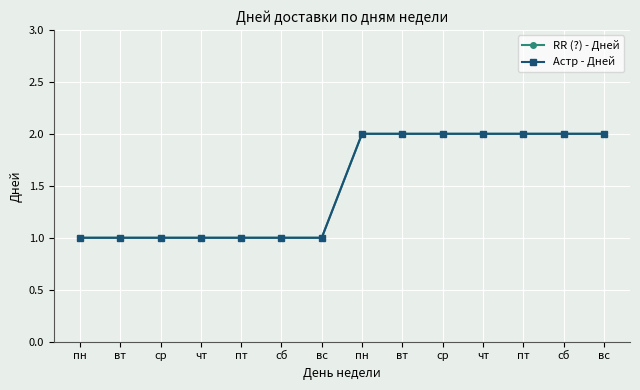

The RR (?) - Дней series shows 2 at пт. True or false?

True